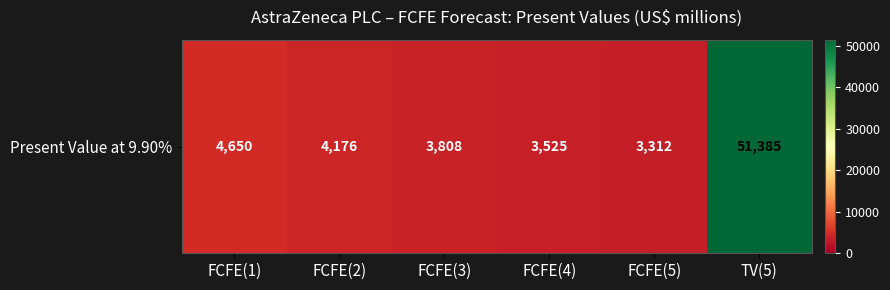

What is the sum of all values?

70856